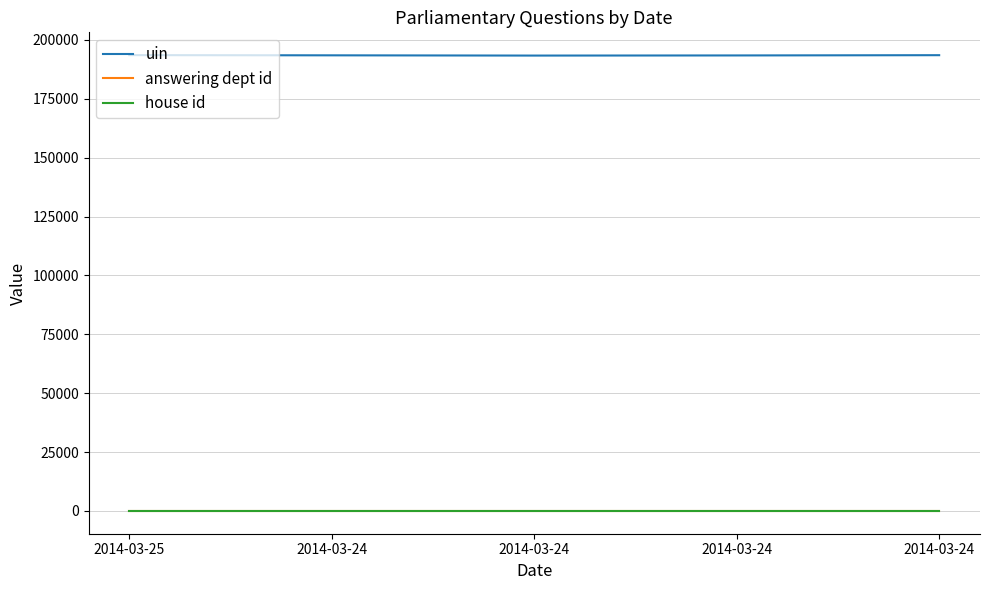

Does the chart have visible grid lines?

Yes